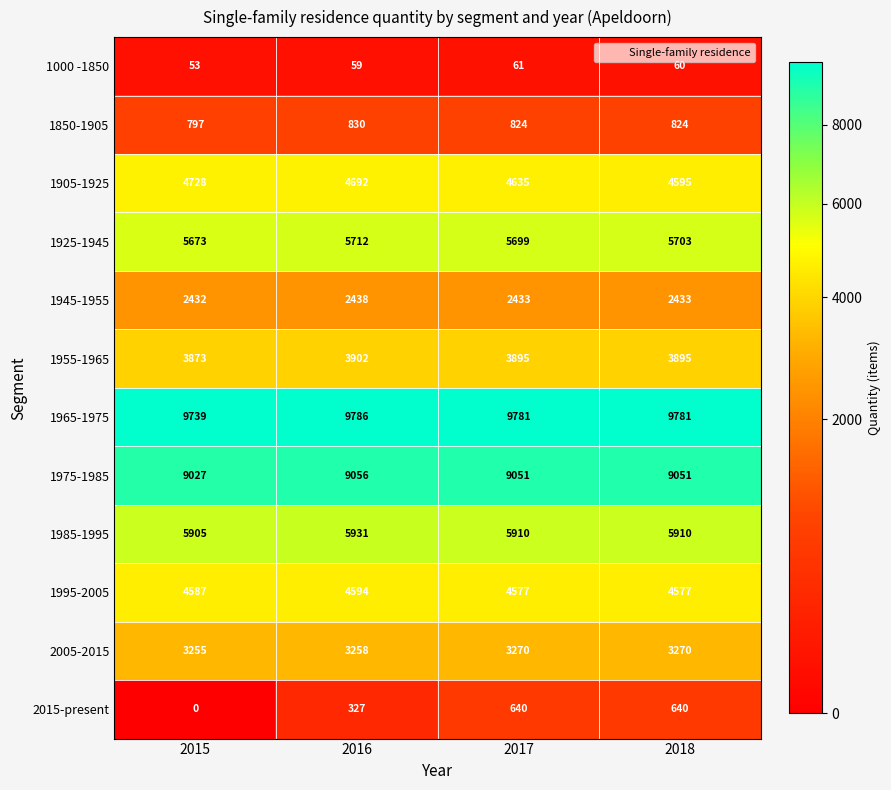

At how many categories does at least one series exceed 2748?

4